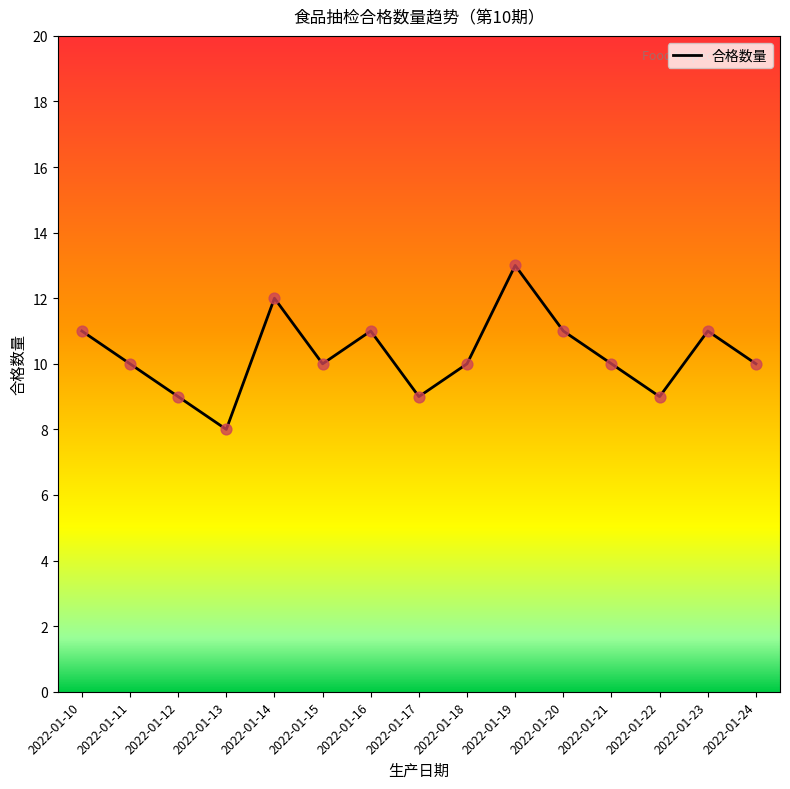

What is the ratio of the value at 2022-01-13 to the value at 2022-01-19?

0.6